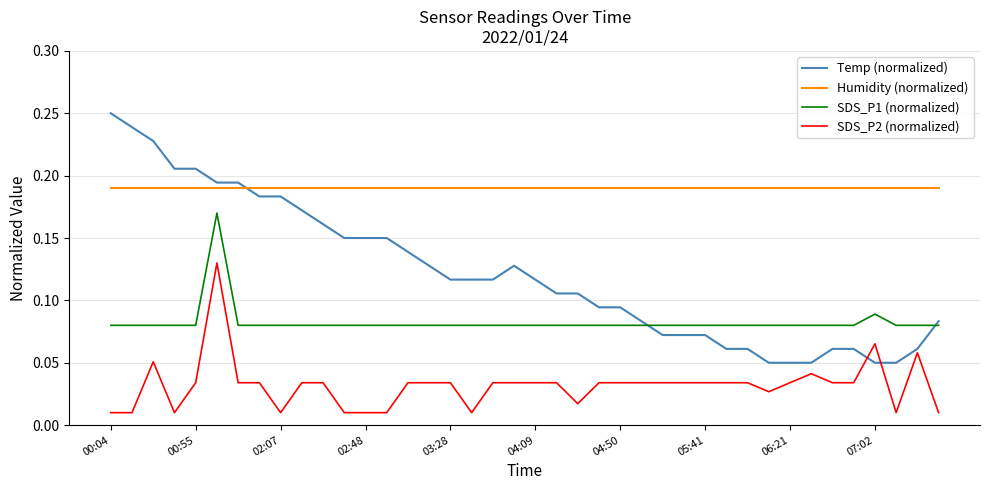

List the series in order of their overall mean, lowest first.

SDS_P2 (normalized), SDS_P1 (normalized), Temp (normalized), Humidity (normalized)